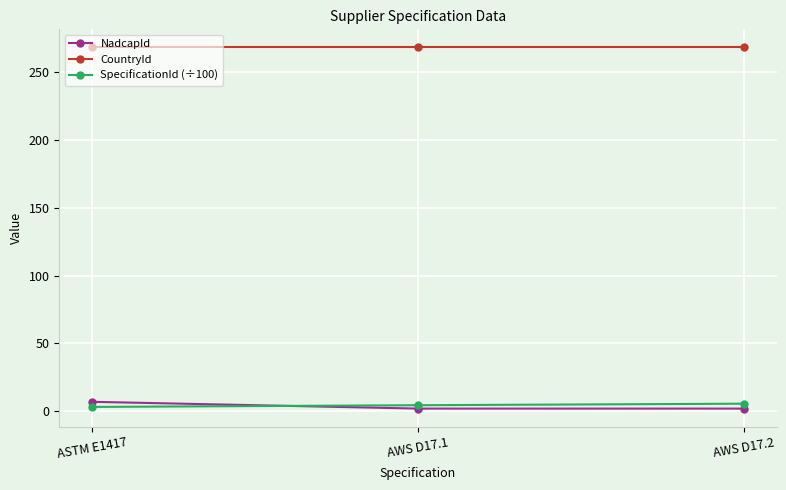

What is the greatest value displayed?

268.0